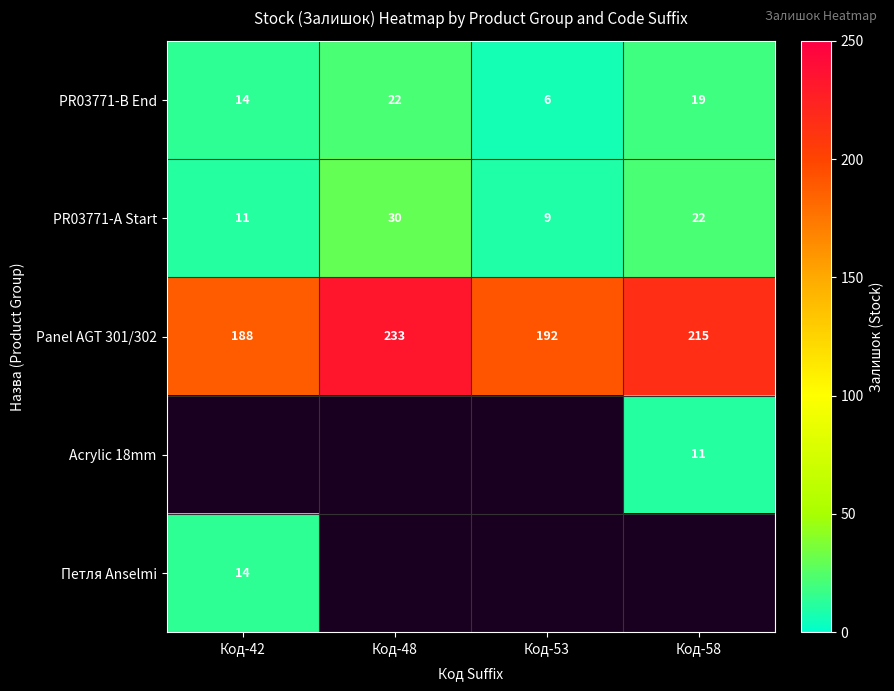

What is the greatest value displayed?

233.0